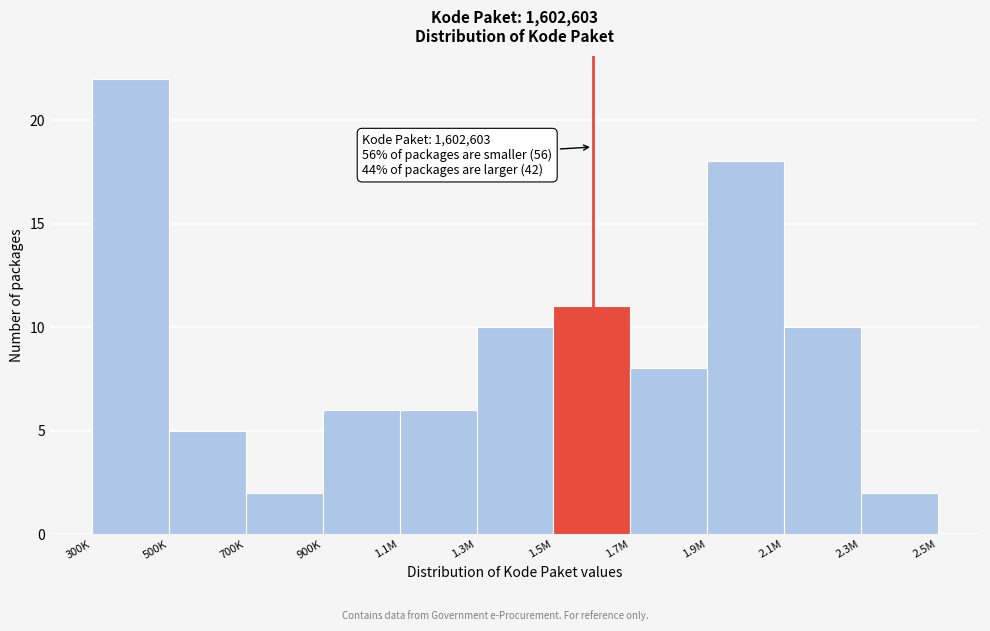

Reading left to right, list all the values displayed in this chart.

300K=22	500K=5	700K=2	900K=6	1.1M=6	1.3M=10	1.5M=11	1.7M=8	1.9M=18	2.1M=10	2.3M=2